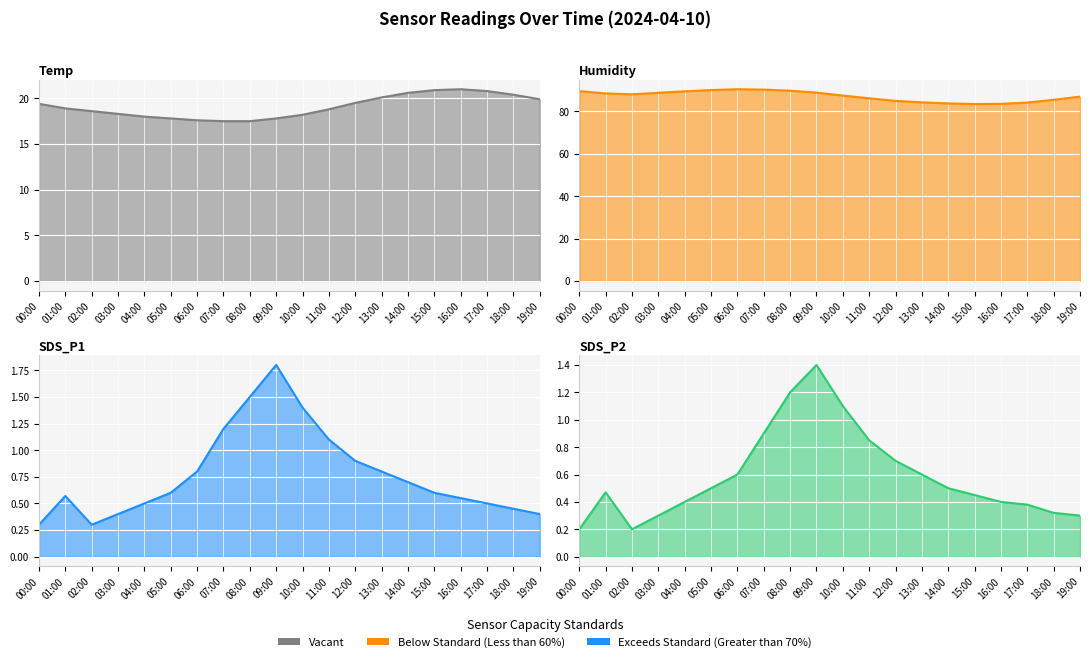

True or false: SDS_P2 and Humidity intersect in this chart.

False